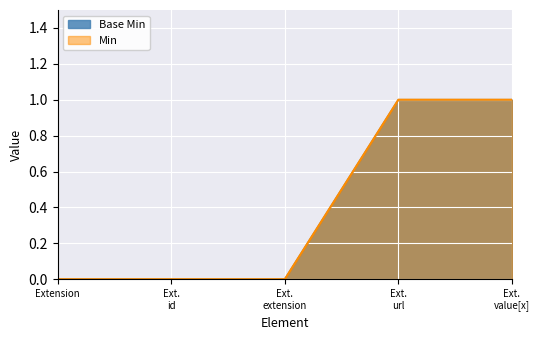

What is the difference between the maximum and second lowest values in the Base Min series?

1